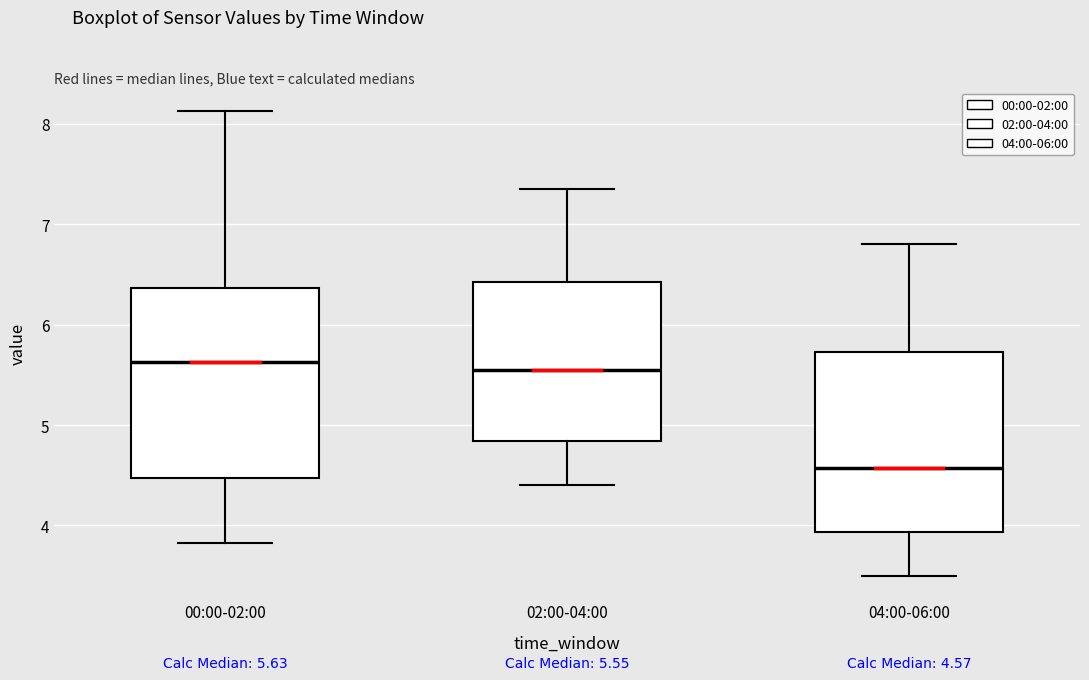

Comparing the boxes themselves (not the whiskers), which one is the tallest?

00:00-02:00